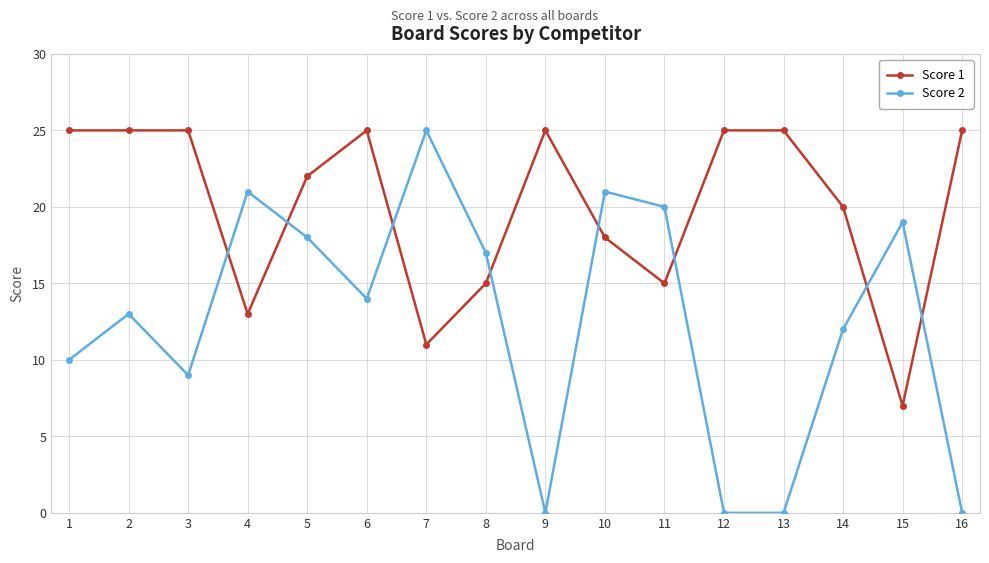

What is the minimum value for Score 1?

7